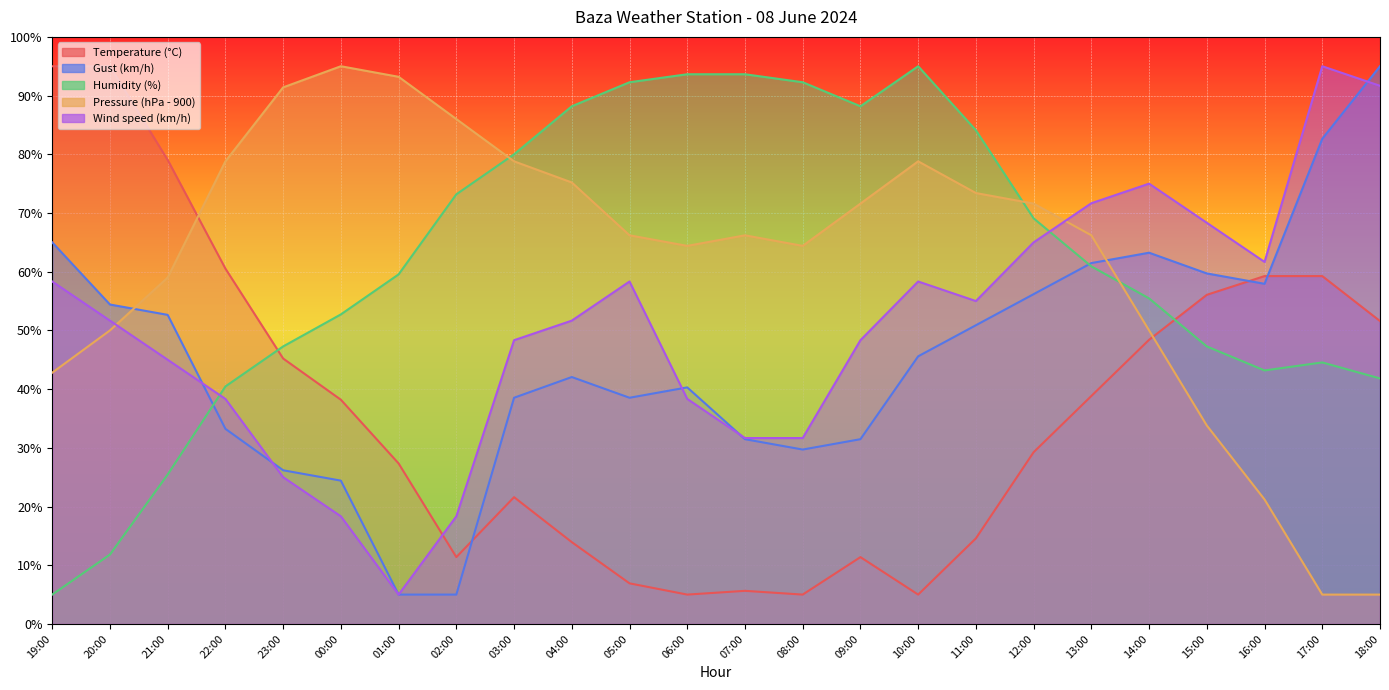

Does the chart display data point markers on the line(s)?

No